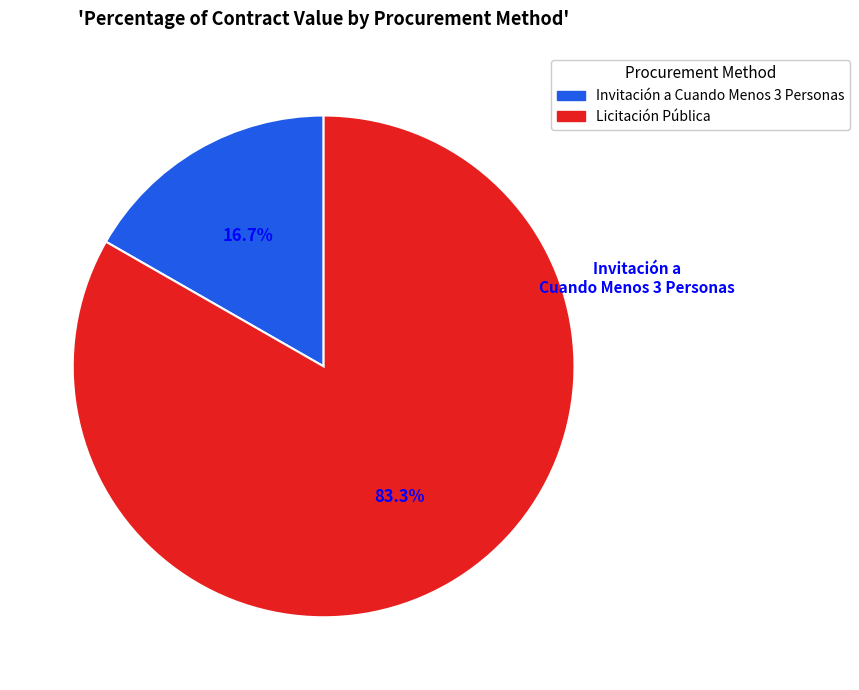

Is there any slice that represents more than half of the pie?

Yes